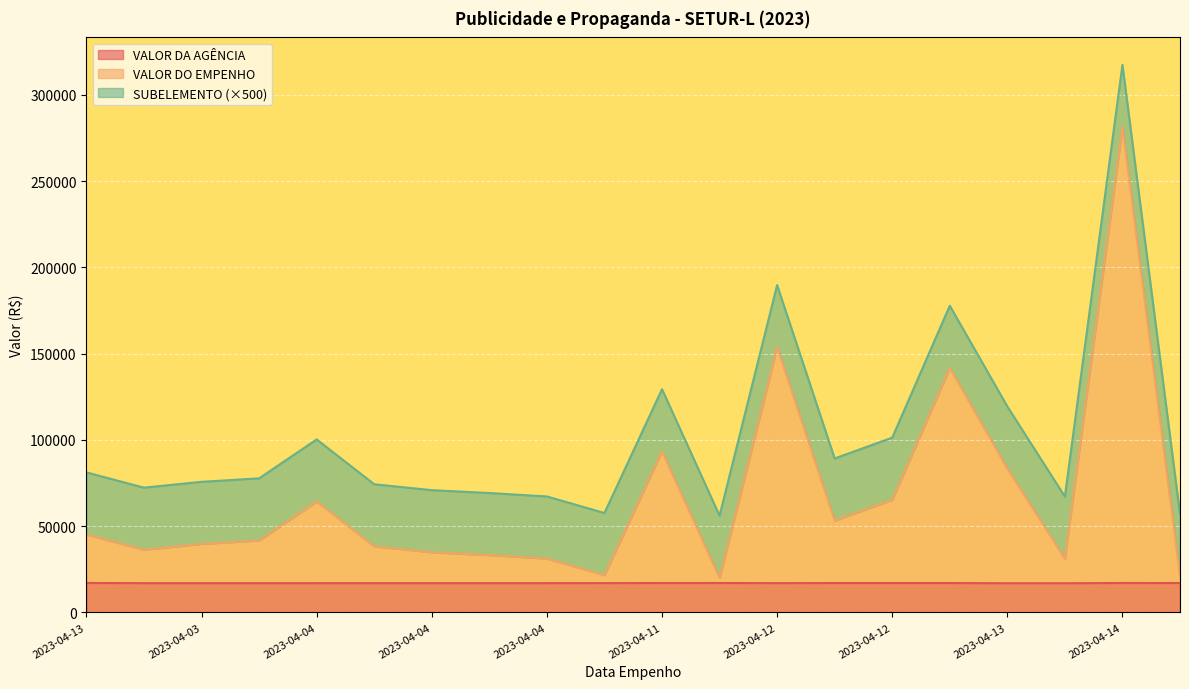

Which has a higher value, 2023-04-12 or 2023-04-12?

2023-04-12